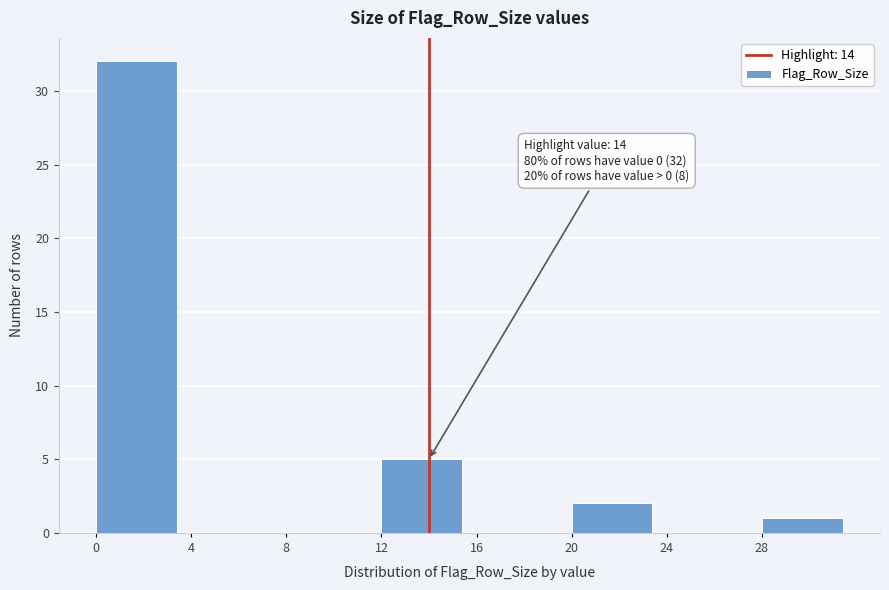

Which range on the x-axis has the tallest bar?

0 to 4